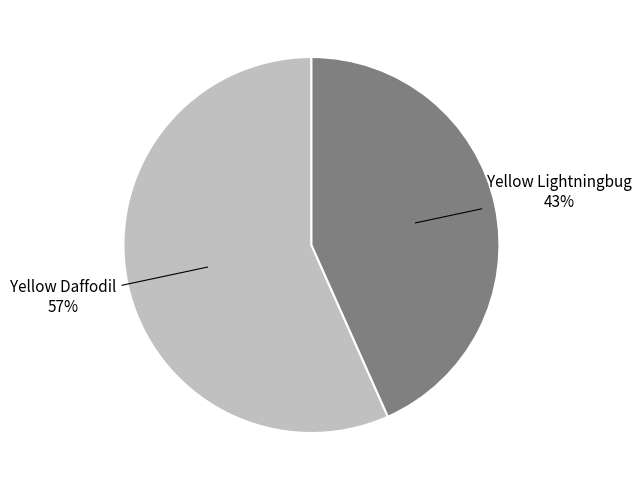

Which slice is the smallest?

Yellow Lightningbug